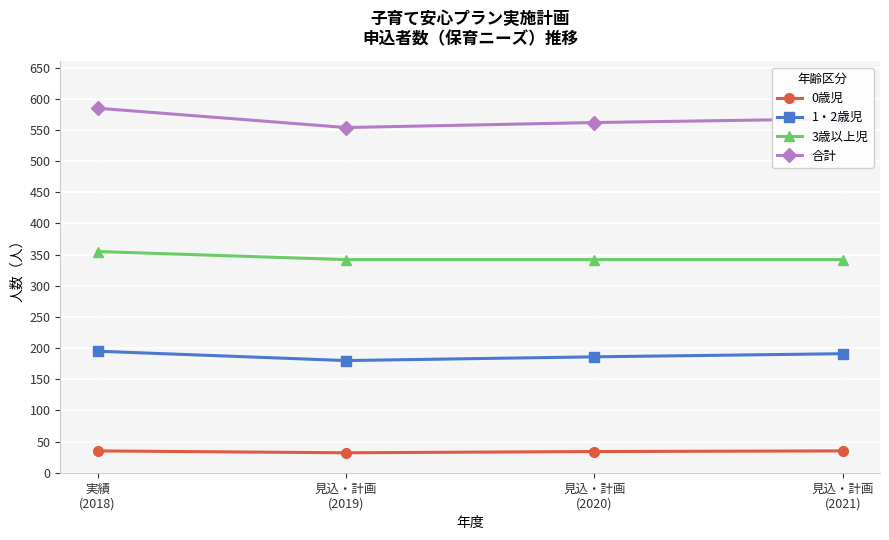

Where is the first local minimum for 合計?

見込・計画
(2019)